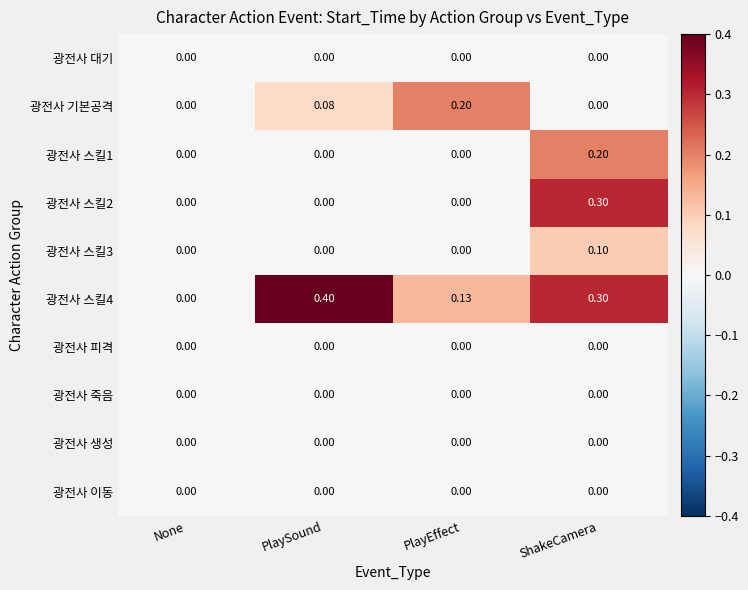

At which category is the sum across all series the highest?

ShakeCamera